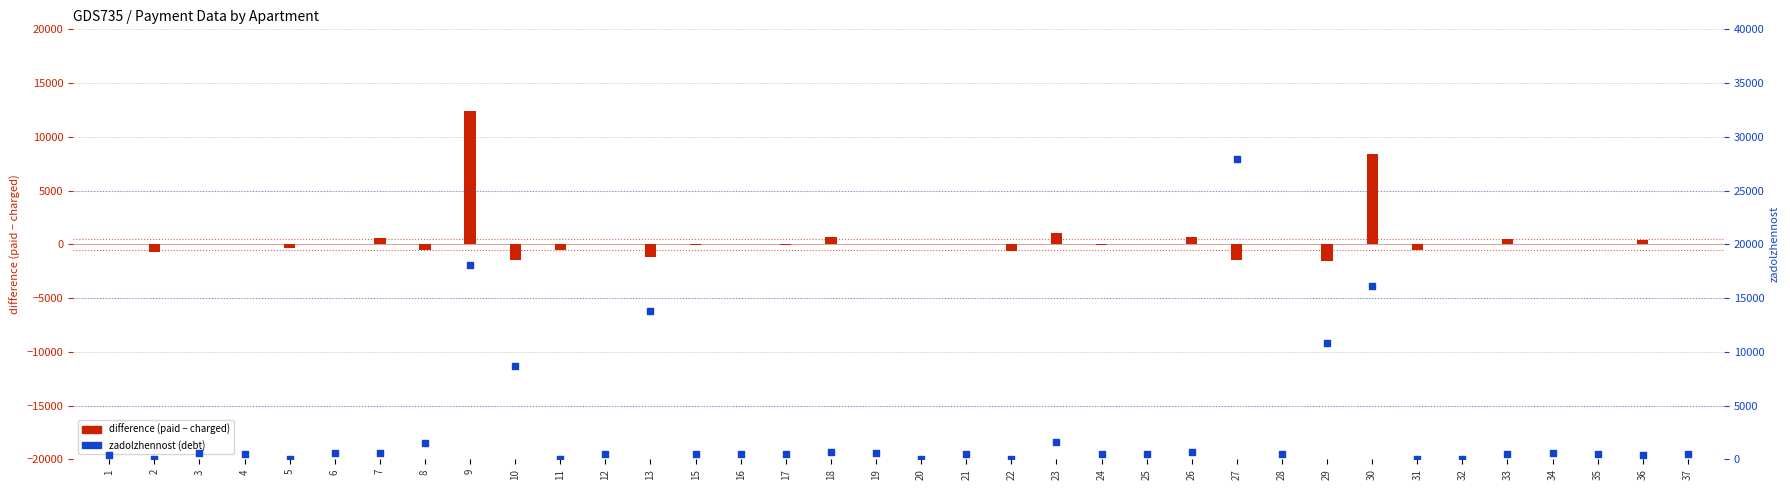

Which has a higher value, 20 or 19?

19